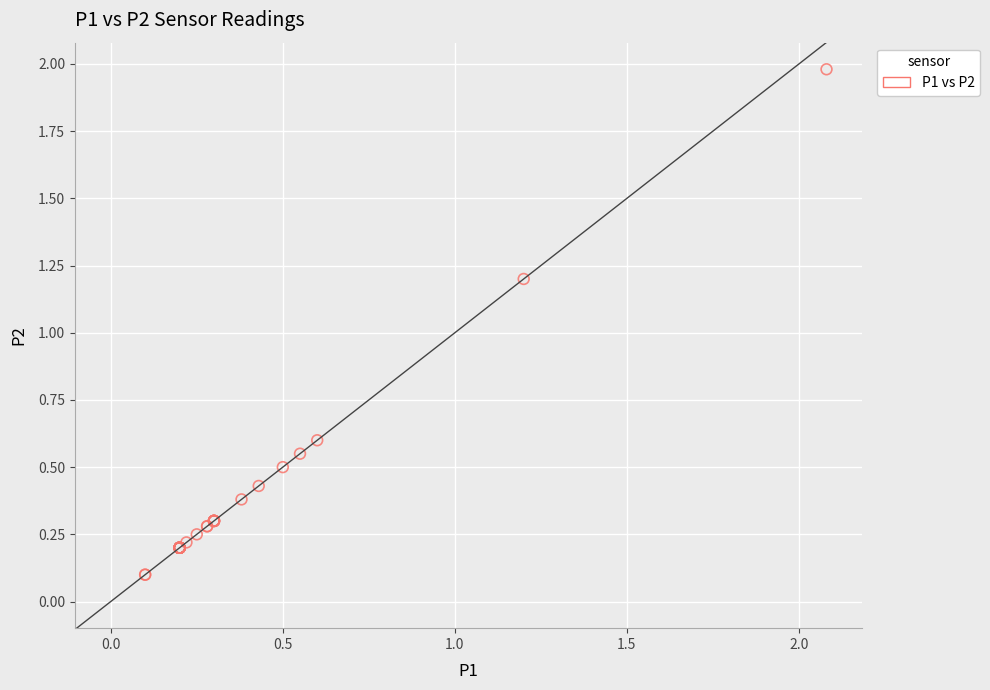

What Y value in the scatter plot is closest to 1?

1.2